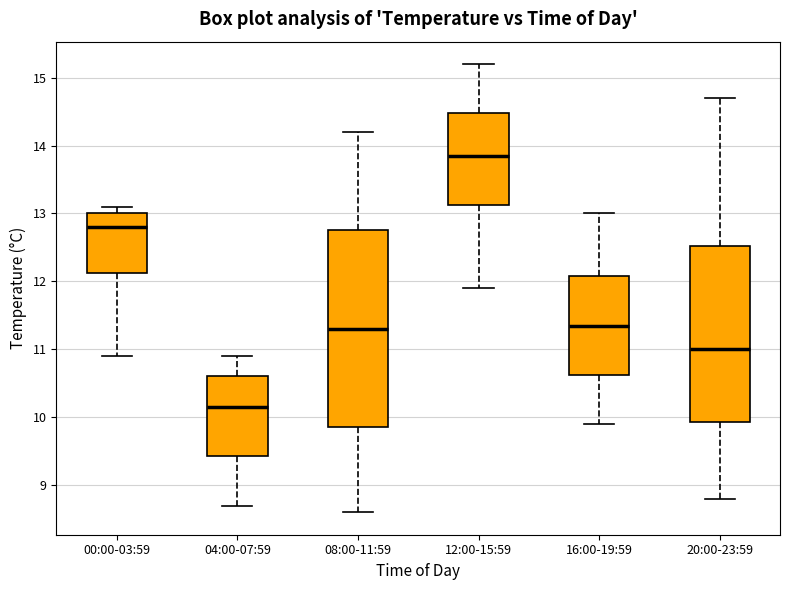

Reading left to right, read every box against the y-axis: the position of its median line, the range the box covers, and the ends of its whiskers. The values are not printed on the chart, so give them approximately, as read against the axis.

00:00-03:59: median 12.8, box 12.1 to 13.0, whiskers 10.9 to 13.1
04:00-07:59: median 10.2, box 9.4 to 10.6, whiskers 8.7 to 10.9
08:00-11:59: median 11.3, box 9.9 to 12.8, whiskers 8.6 to 14.2
12:00-15:59: median 13.9, box 13.1 to 14.5, whiskers 11.9 to 15.2
16:00-19:59: median 11.4, box 10.6 to 12.1, whiskers 9.9 to 13.0
20:00-23:59: median 11.0, box 9.9 to 12.5, whiskers 8.8 to 14.7